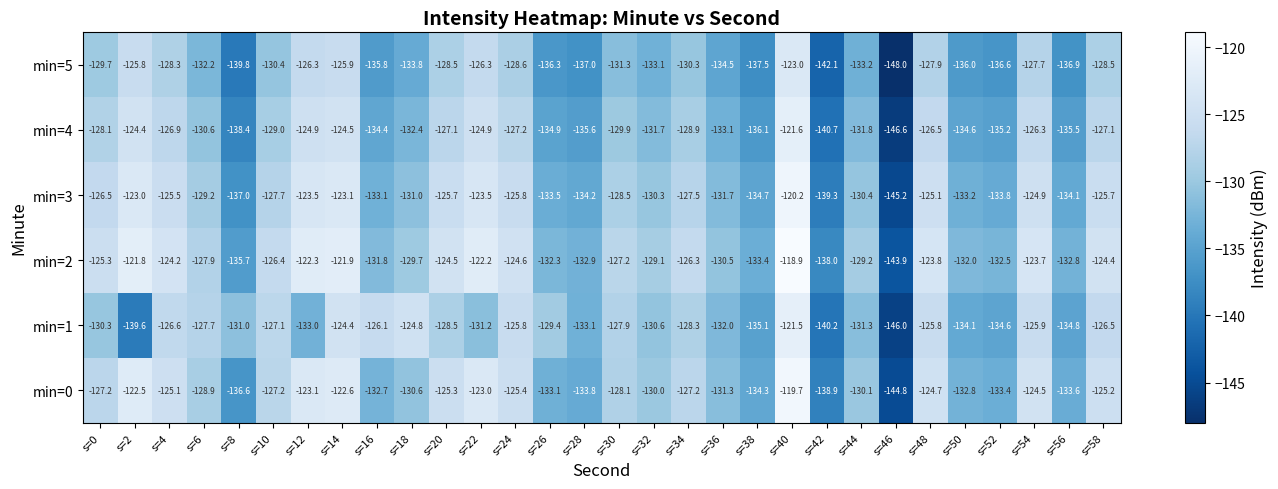

What is the difference between the maximum and minimum values in the min=0 series?

25.1